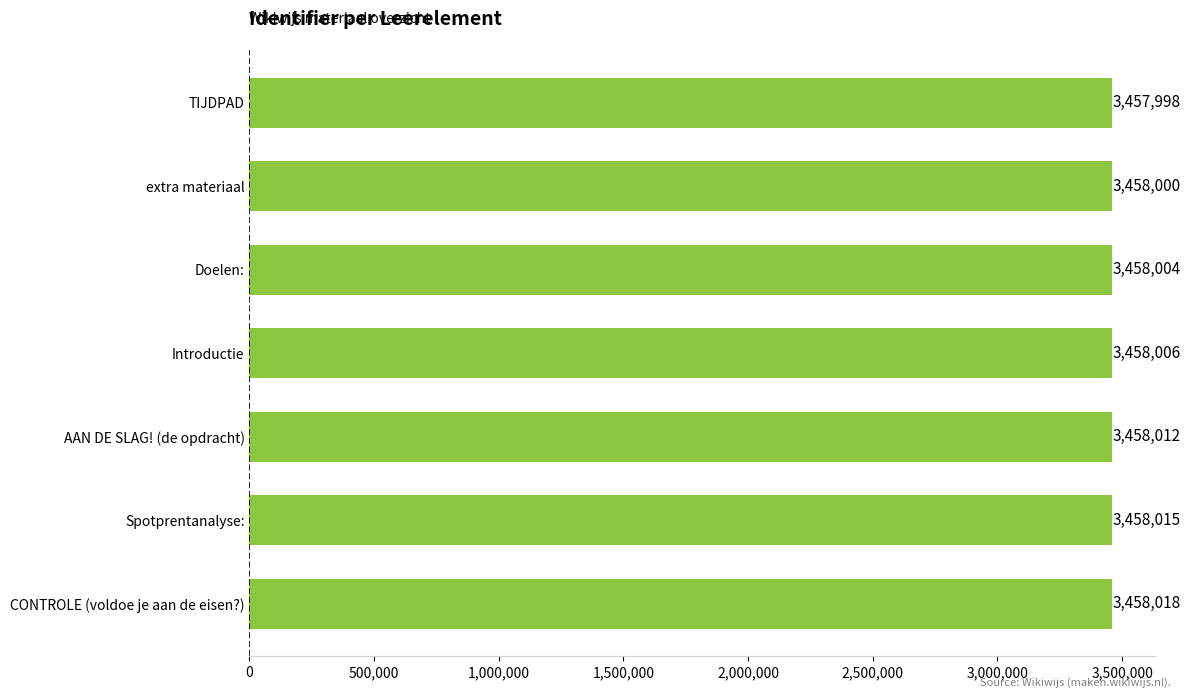

Reading bottom to top, list all the values displayed in this chart.

CONTROLE (voldoe je aan de eisen?)=3458018	Spotprentanalyse:=3458015	AAN DE SLAG! (de opdracht)=3458012	Introductie=3458006	Doelen:=3458004	extra materiaal=3458000	TIJDPAD=3457998